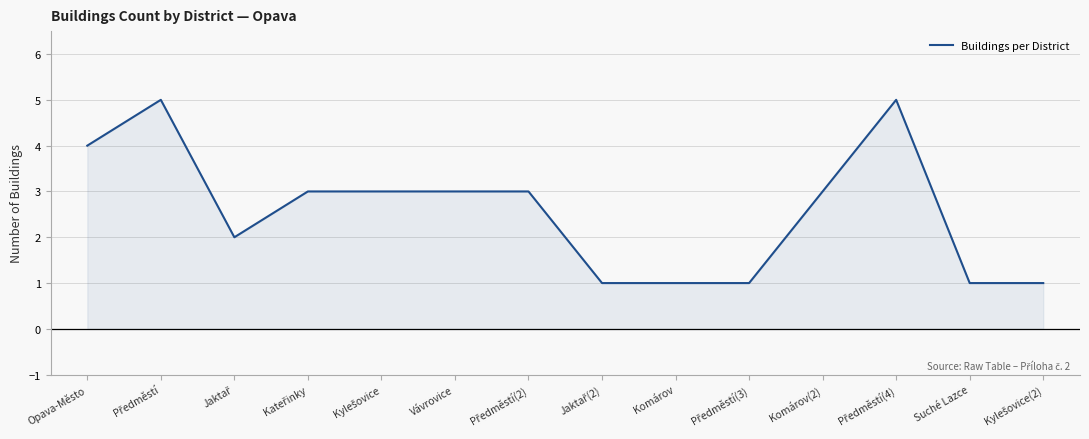

What is the difference between the second highest and second lowest values?

4